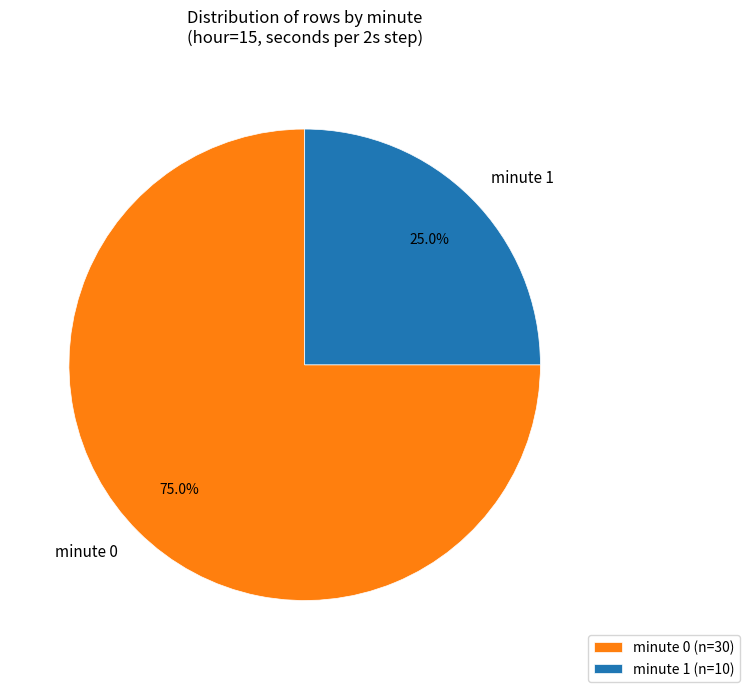

What is the ratio of the value at minute 1 (n=10) to the value at minute 0 (n=30)?

0.3